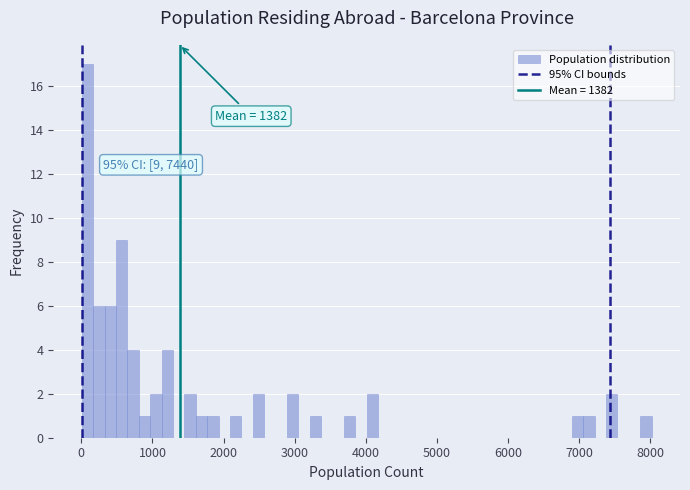

Read against the x-axis, roughly where is the centre of the tallest bar?

100